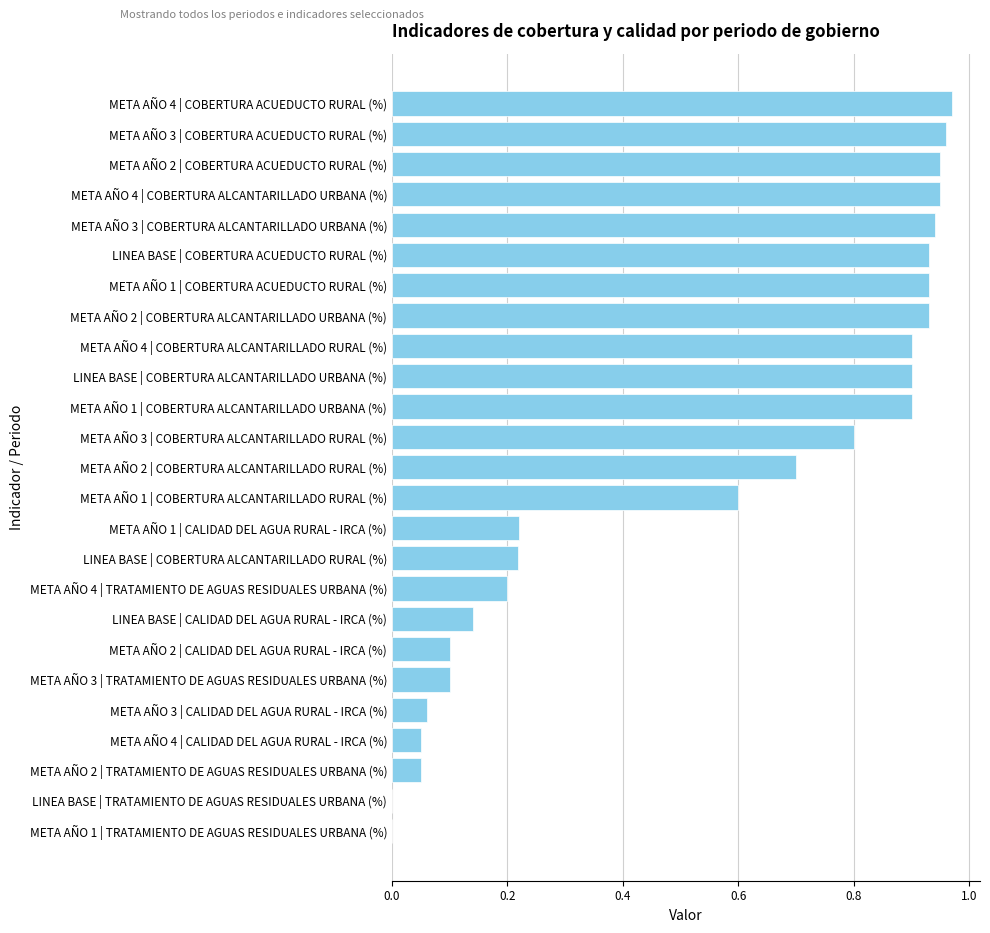

What is the sum of the values at META AÑO 3 | COBERTURA ACUEDUCTO RURAL (%) and META AÑO 3 | COBERTURA ALCANTARILLADO RURAL (%)?

1.8